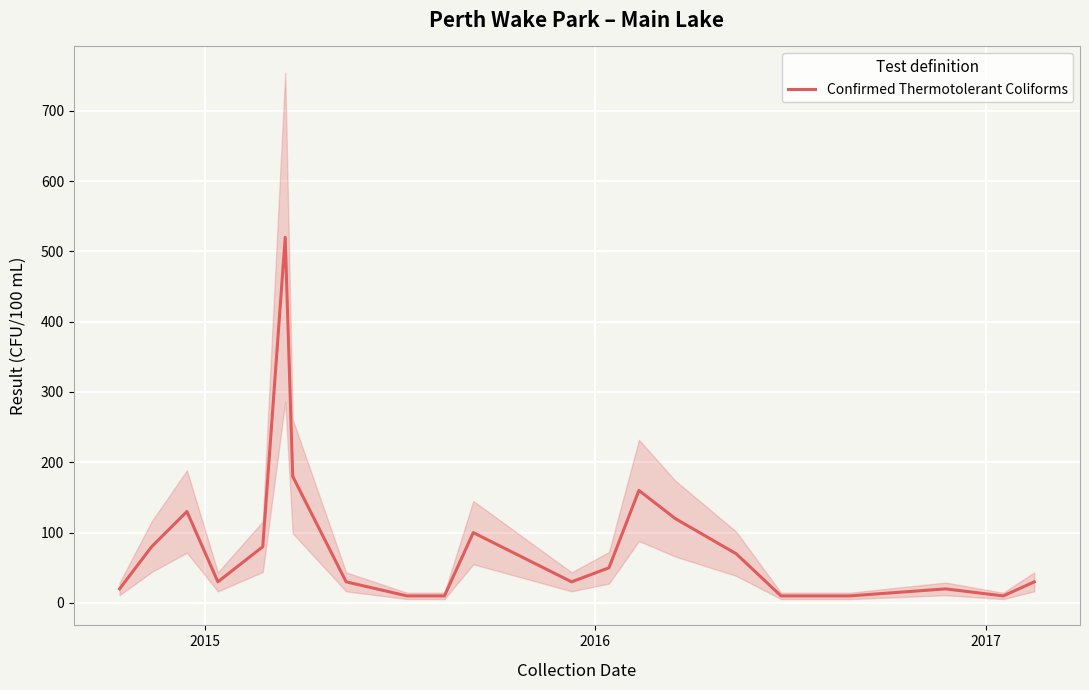

At which label does the data first exceed 30?

2015